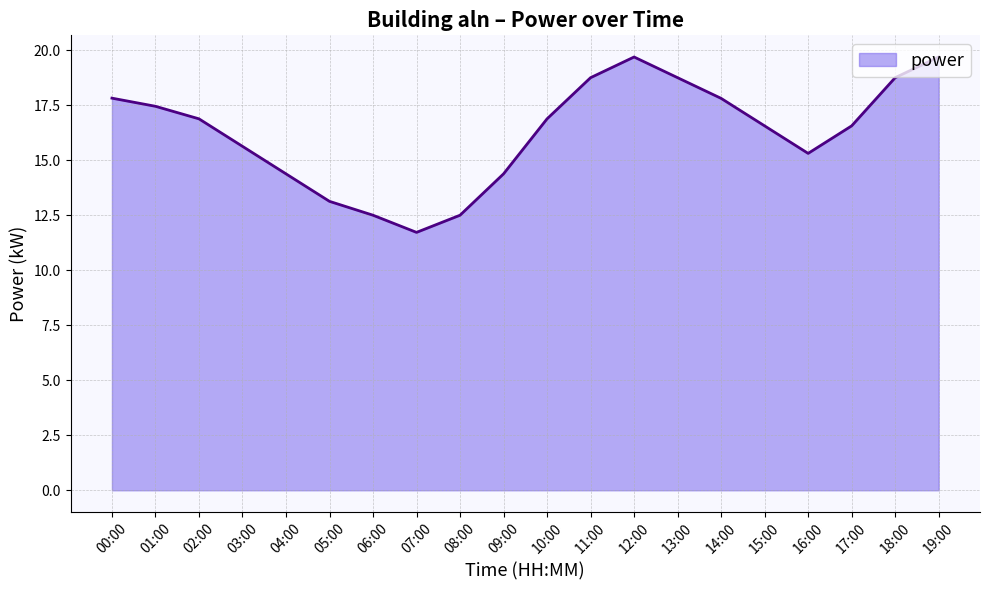

What position from the left is 10:00?

11